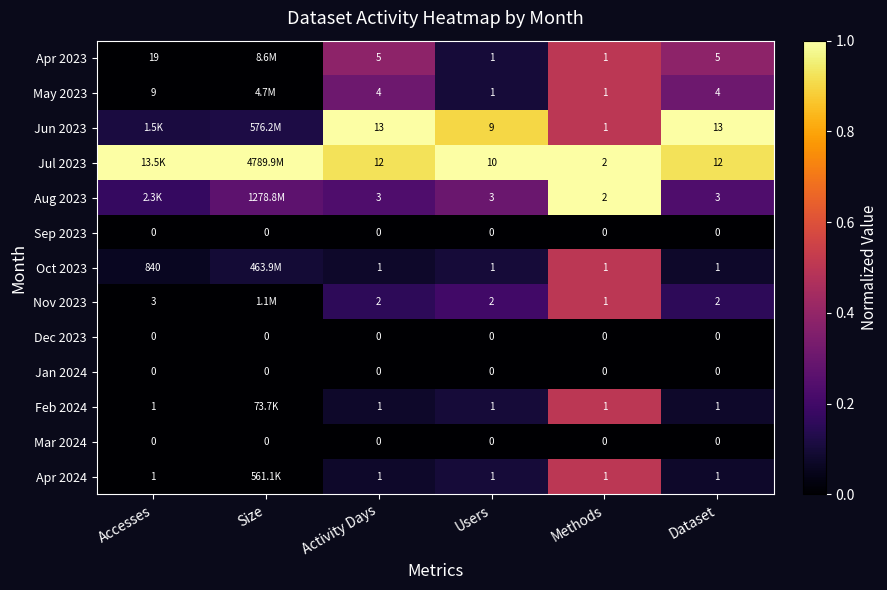

Is the value of Oct 2023 at Dataset greater than the value of Dec 2023 at Size?

Yes